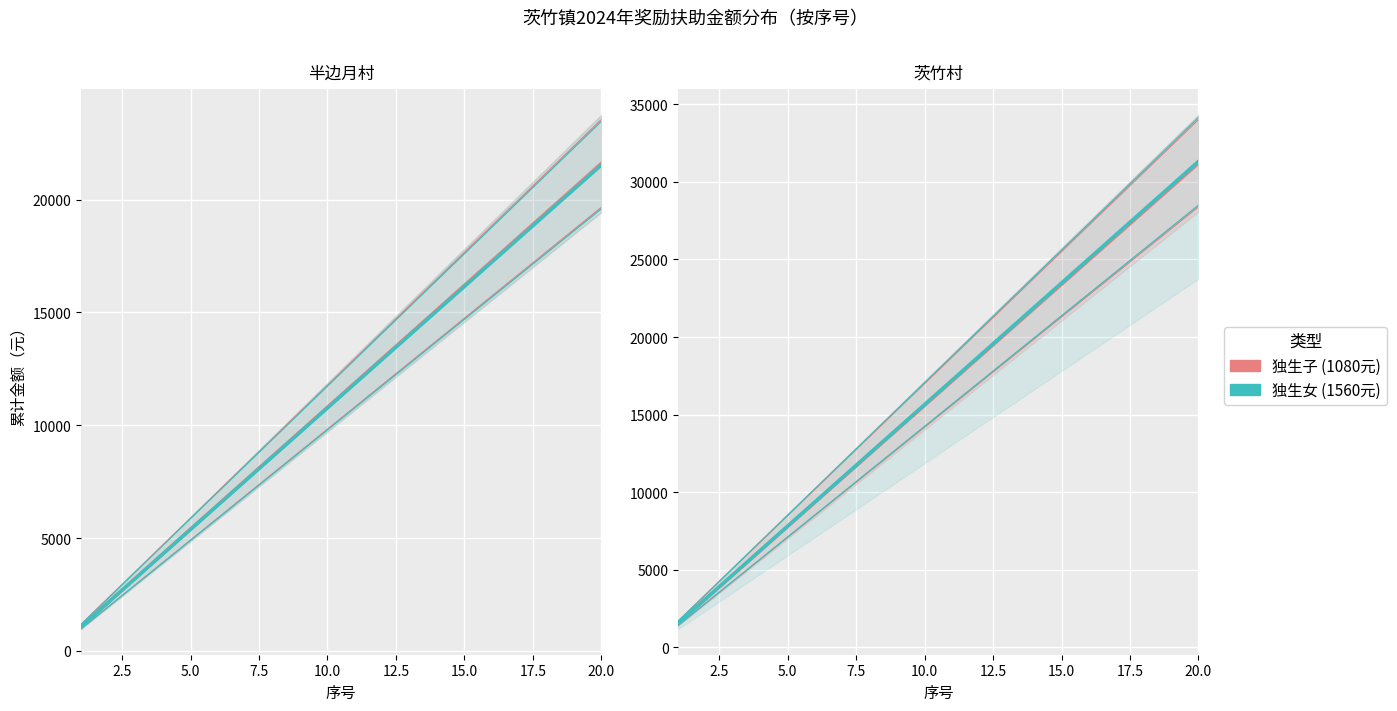

Which series has the widest spread of values?

独生女 (1560元)